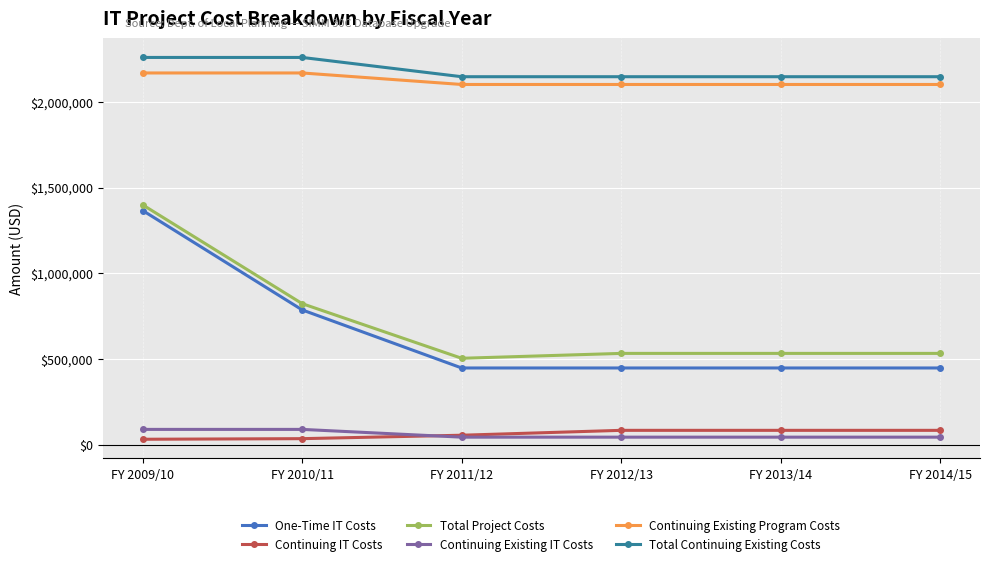

Which series has the largest range (max minus min)?

One-Time IT Costs